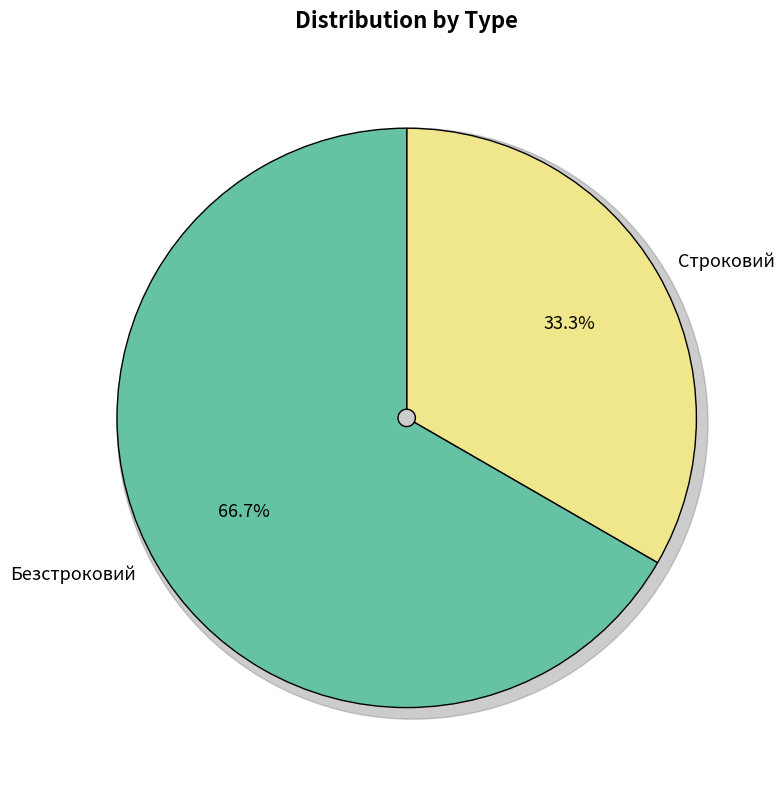

Which category has the biggest portion of the pie?

Безстроковий